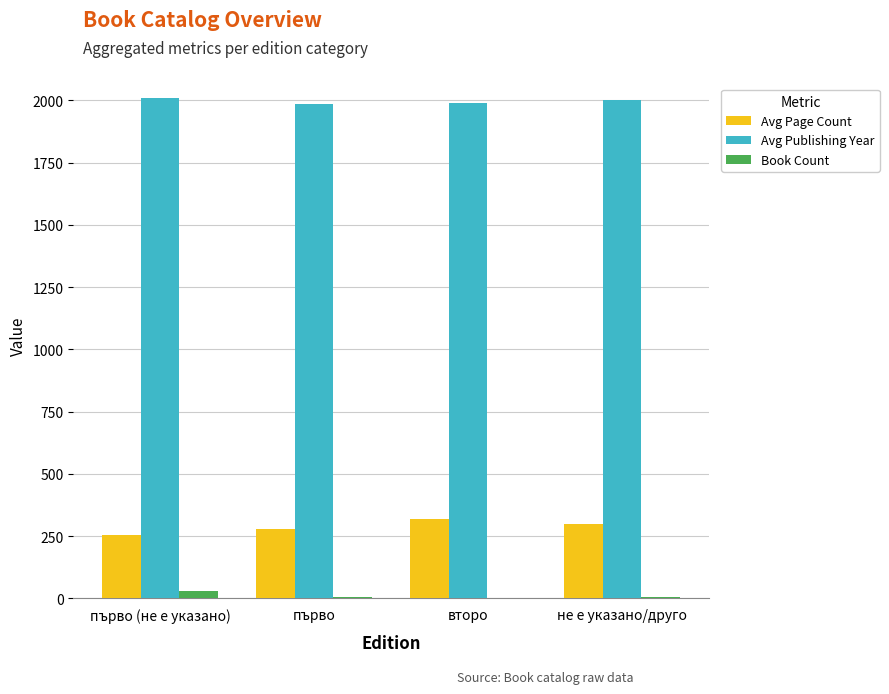

Is it true that Avg Page Count equals 256 at първо (не е указано)?

True